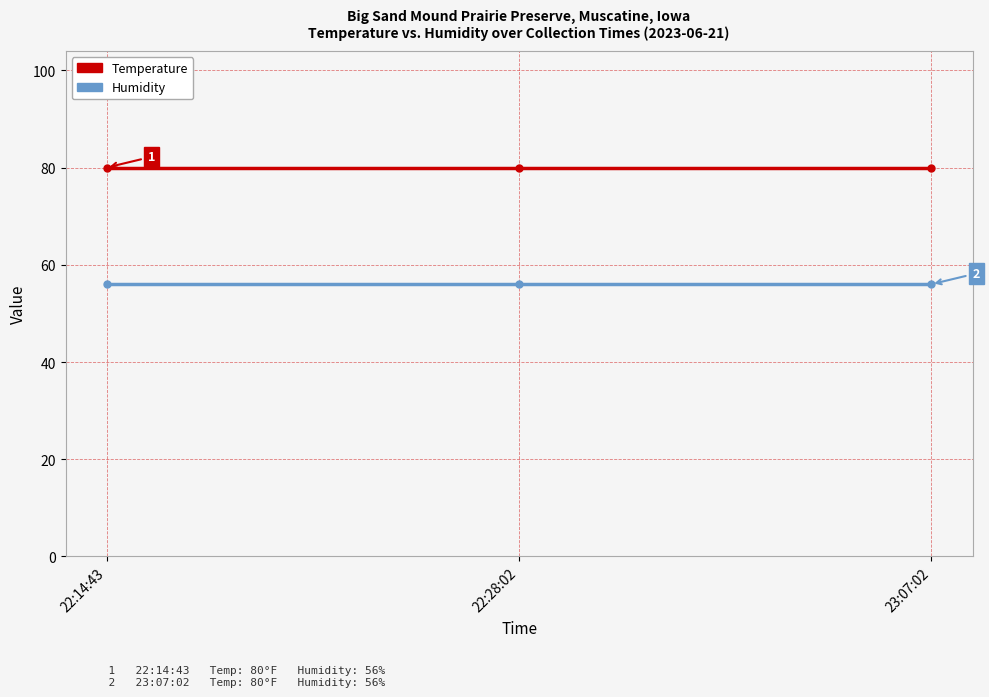

What is the maximum value for Temperature?

80